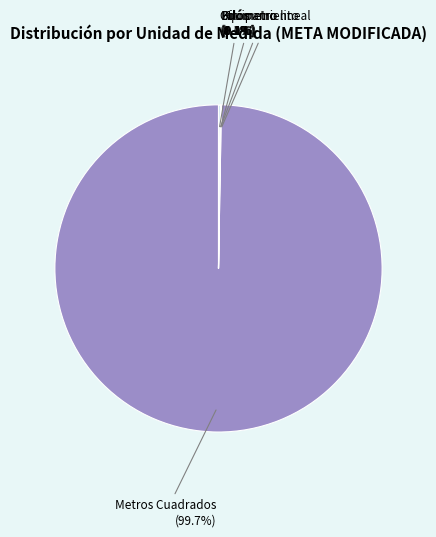

What portion of the pie excludes Metros Cuadrados?

0.3%